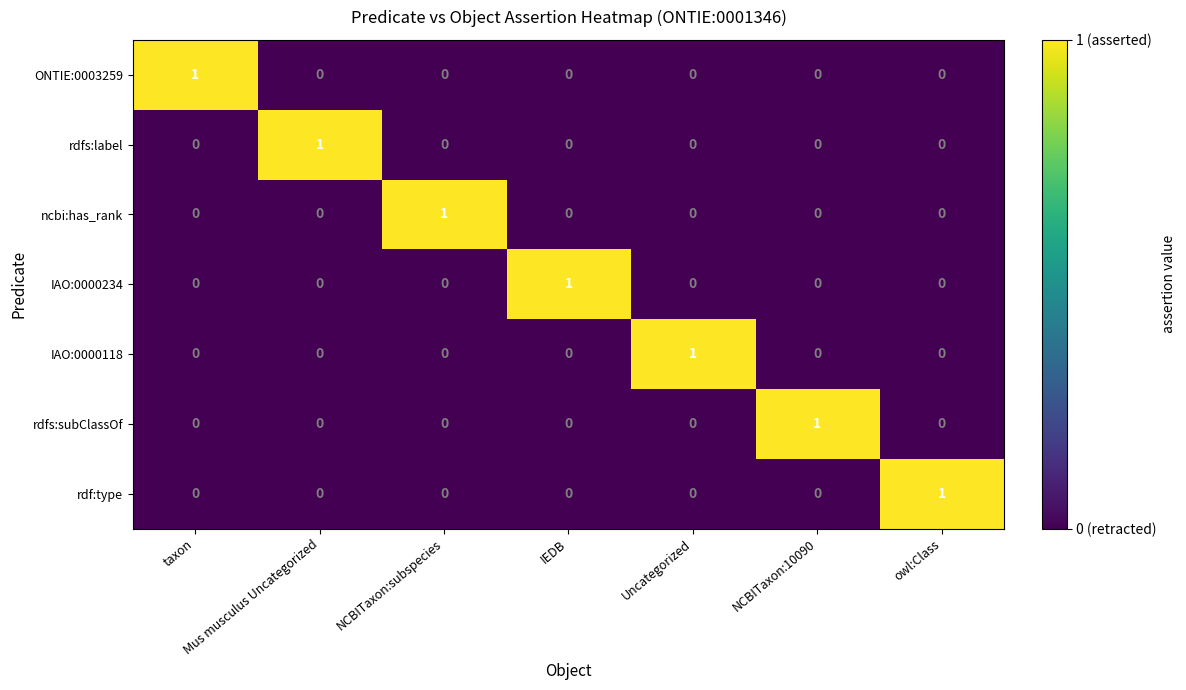

The IAO:0000118 series shows 0 at NCBITaxon:10090. True or false?

True